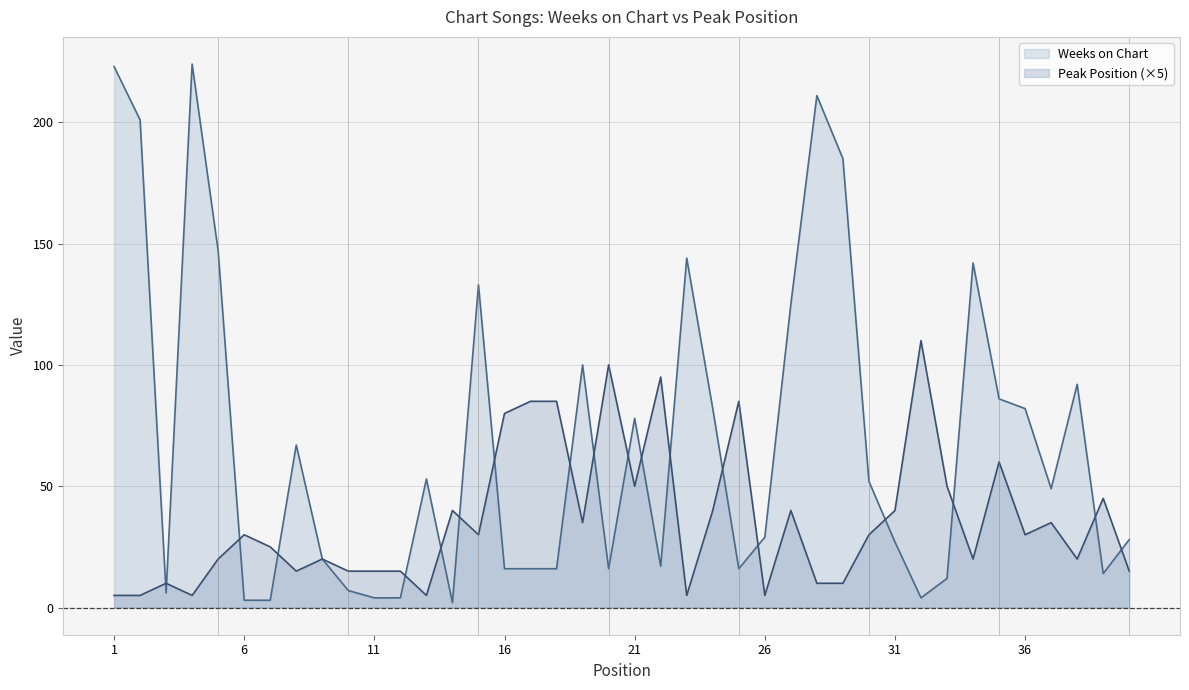

How many times do Weeks on Chart and Peak Position cross each other?

19